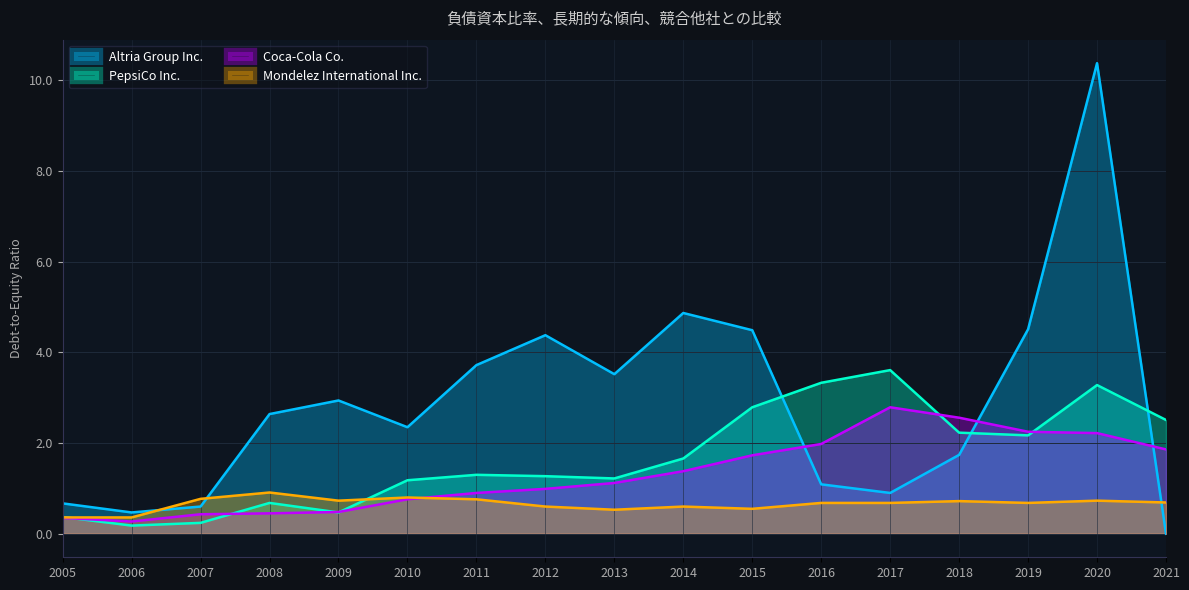

Is it true that Mondelez International Inc. equals 0.7 at 2016?

True